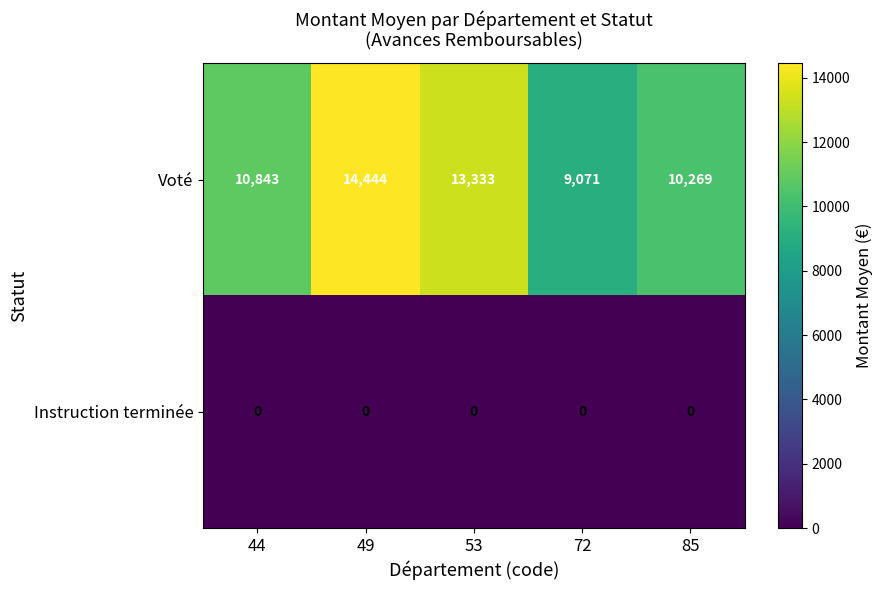

At which category is the sum across all series the highest?

49